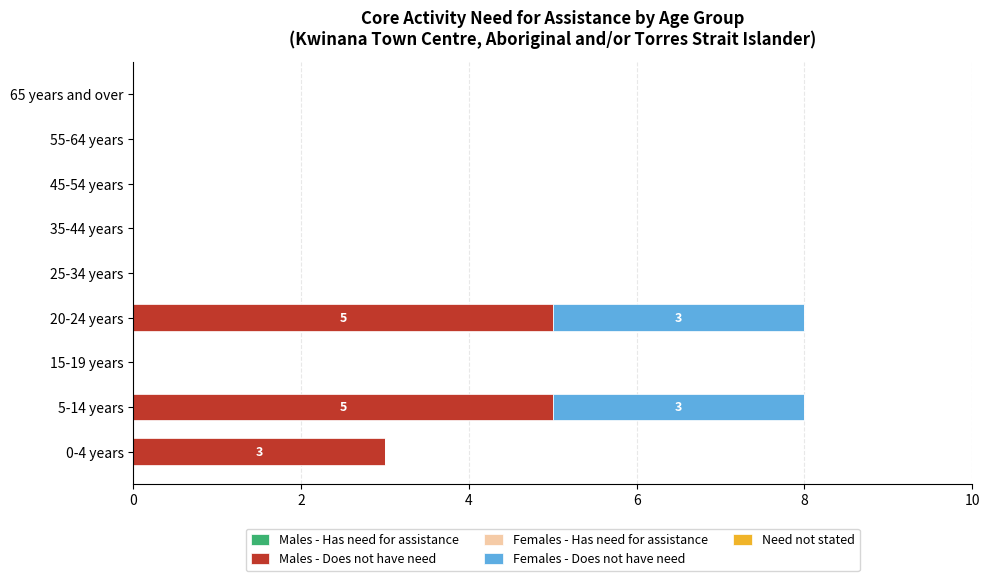

Where is Males - Does not have need nearest to the value 2?

0-4 years